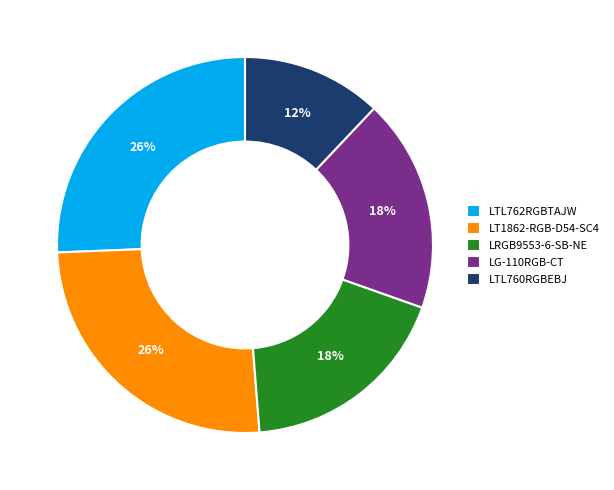

To the nearest percent, what is the average slice percentage?

20%